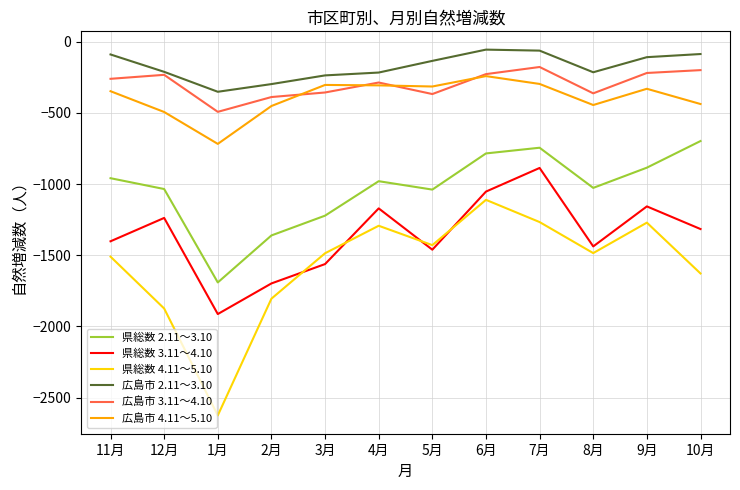

Which series has the largest total across all categories?

広島市 2.11～3.10